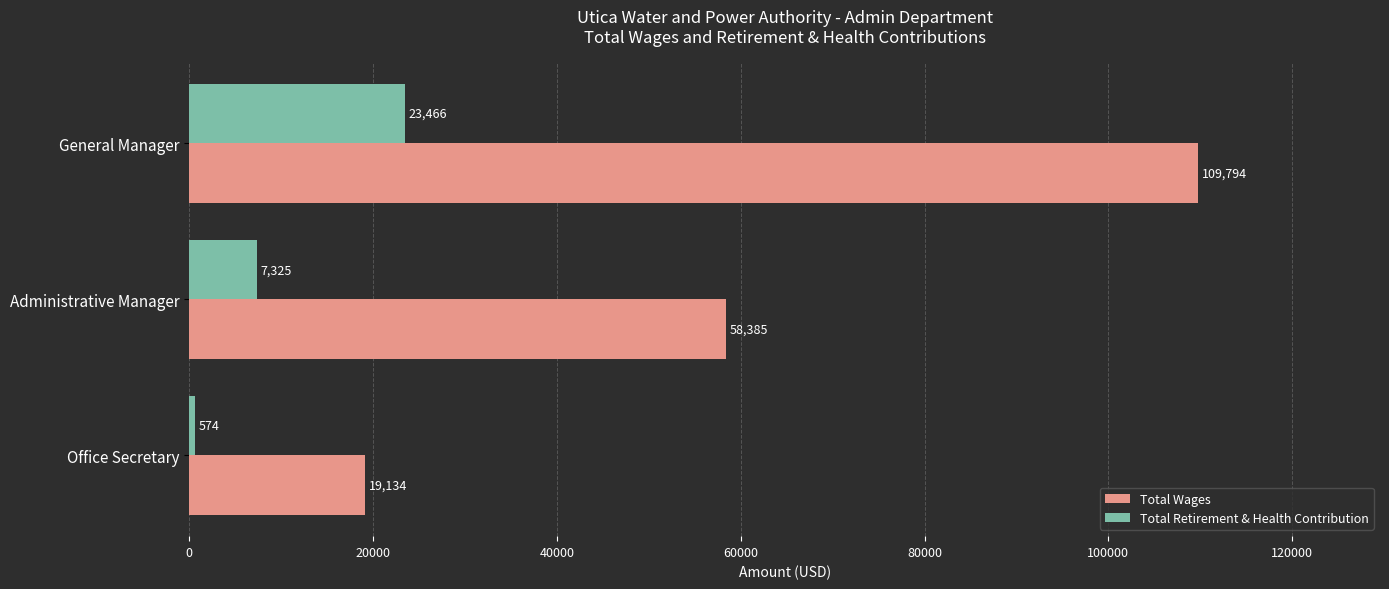

Which category has the lowest value across all series?

Office Secretary